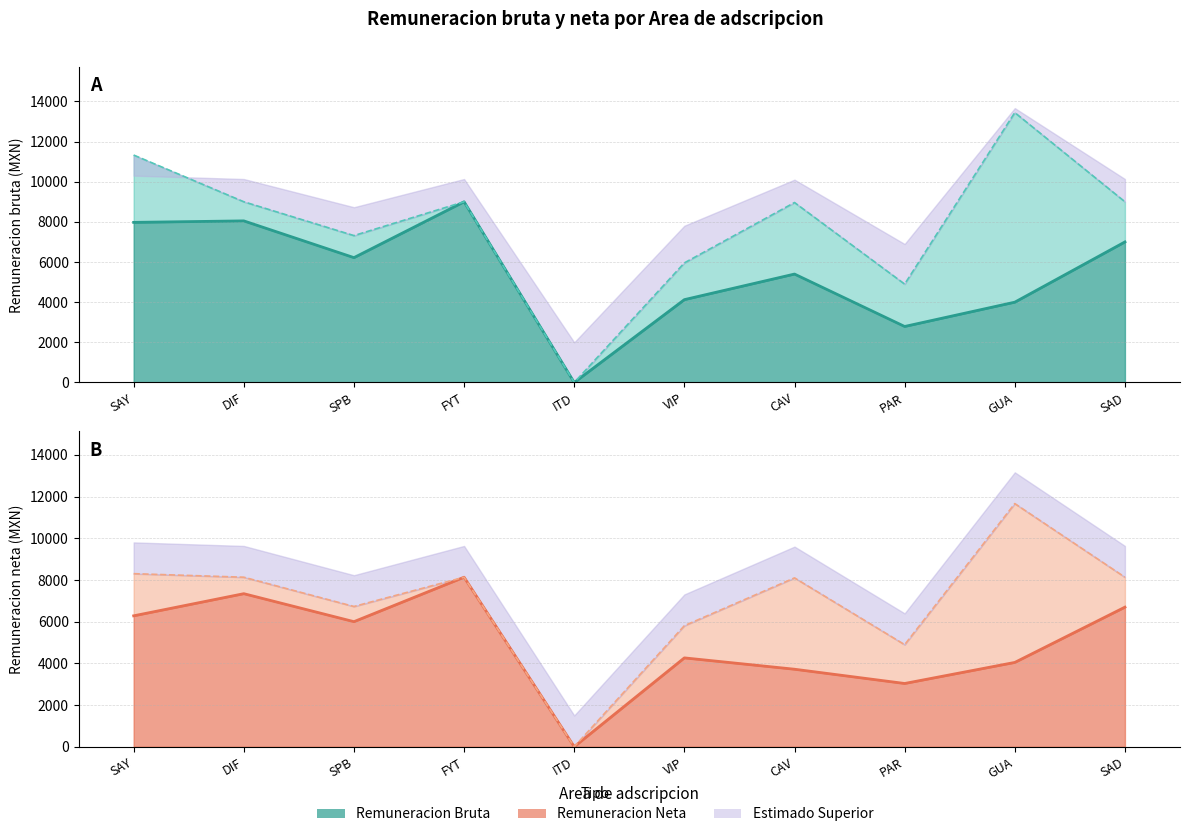

List the series in order of their overall mean, highest first.

Bruta Upper, Neta Upper, Remuneracion Bruta, Remuneracion Neta